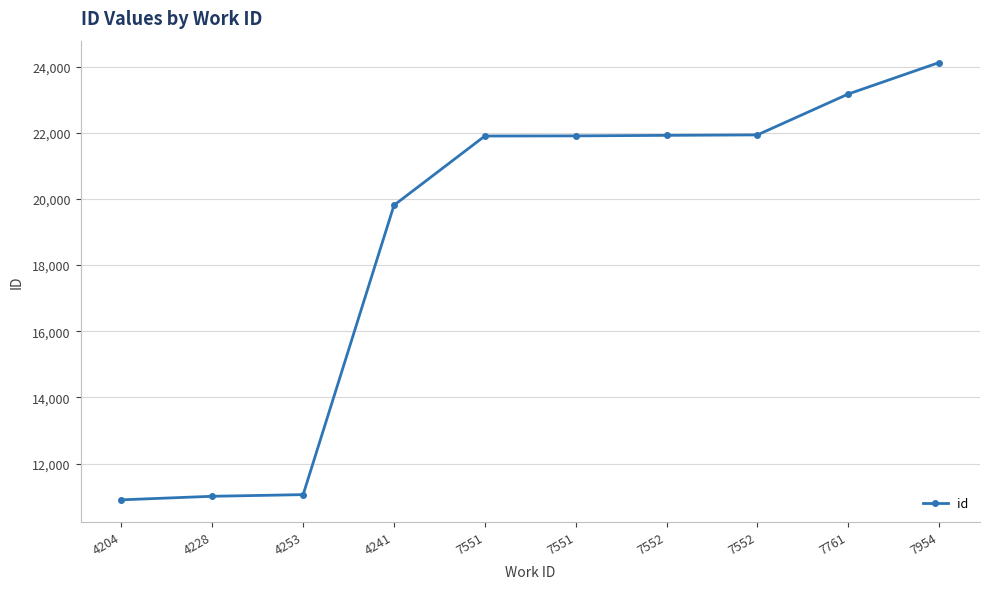

Rank the categories by value from lowest to highest.

4204, 4228, 4253, 4241, 7551, 7551, 7552, 7552, 7761, 7954